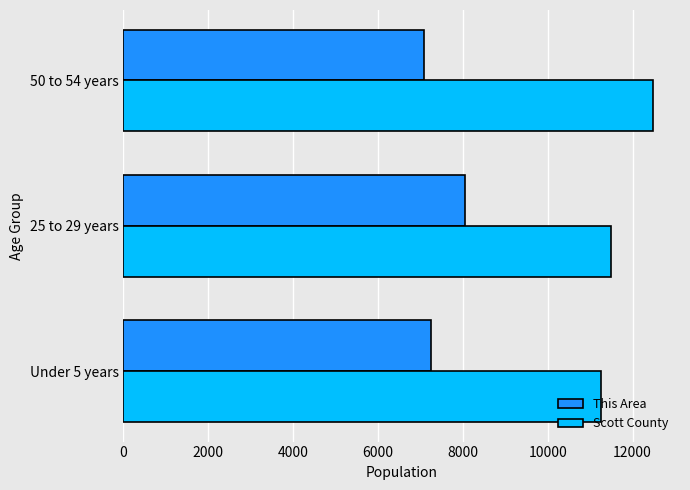

What is the sum of all Scott County values?

35249